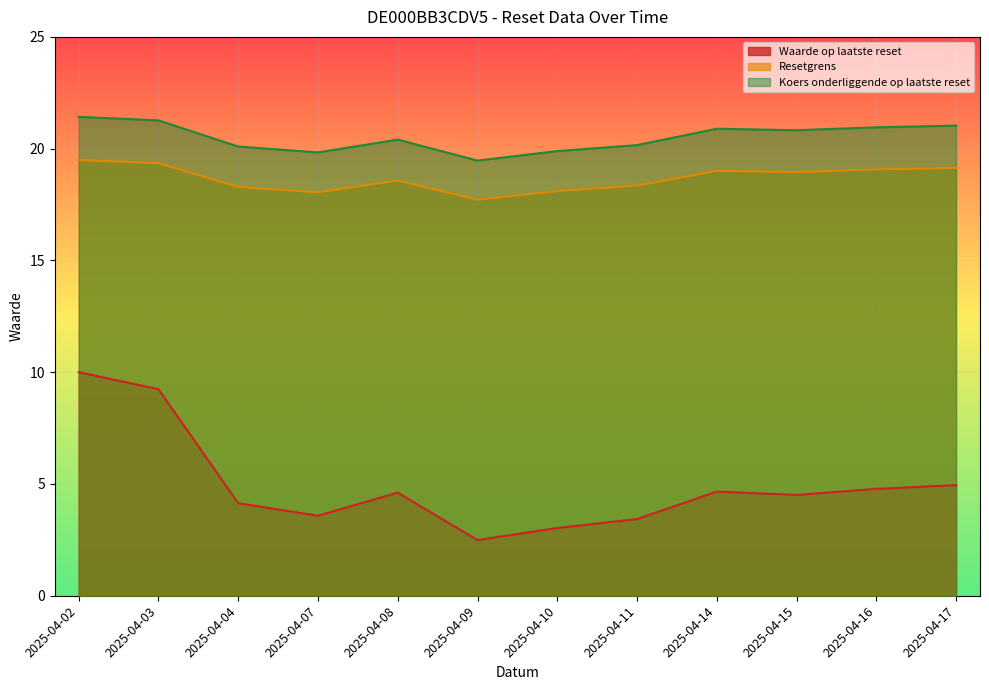

Where does the Waarde op laatste reset series first go above 4?

2025-04-02